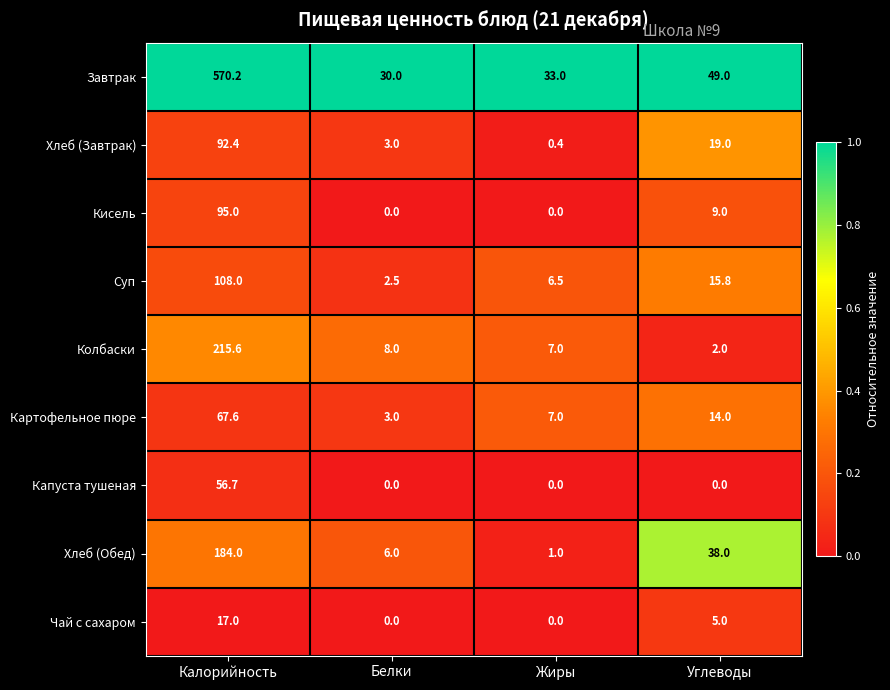

At Углеводы, list the series in order from smallest to largest.

Капуста тушеная, Колбаски, Чай с сахаром, Кисель, Картофельное пюре, Суп, Хлеб (Завтрак), Хлеб (Обед), Завтрак